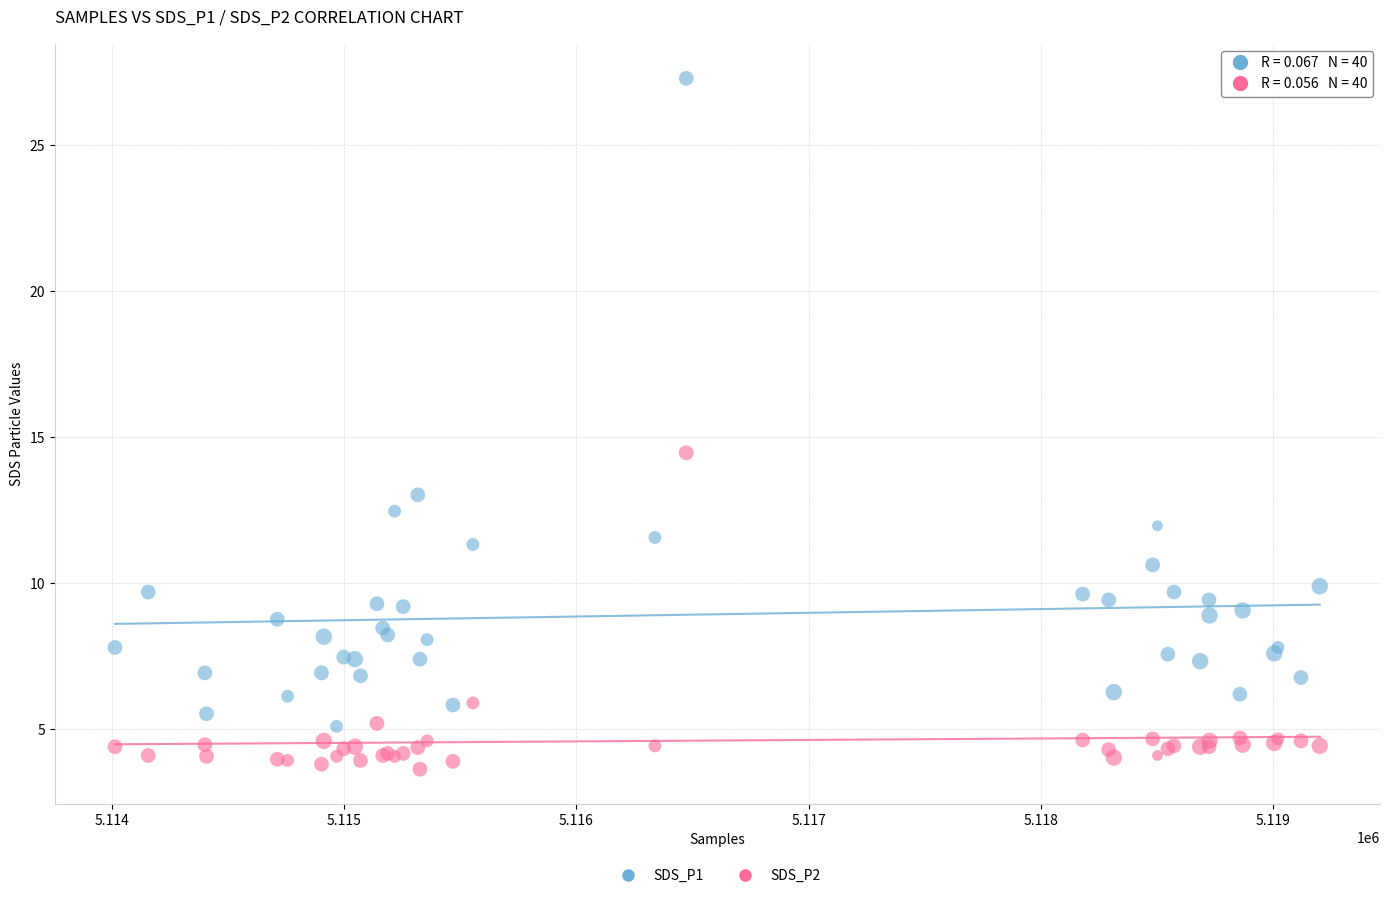

Which series contains the lowest Y value?

SDS_P2